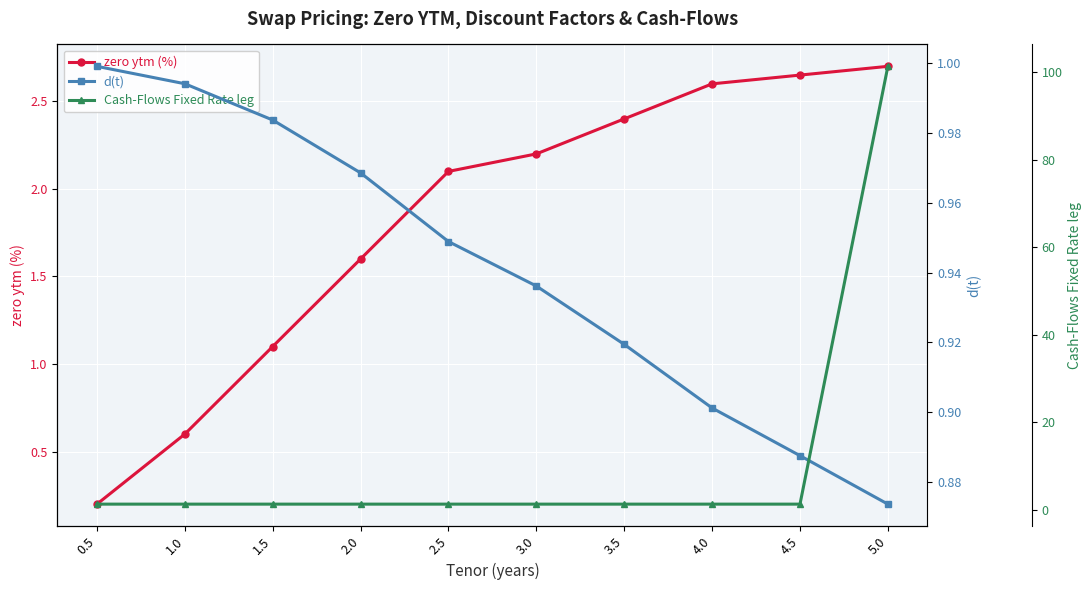

At which category does the chart reach its peak across all series?

5.0